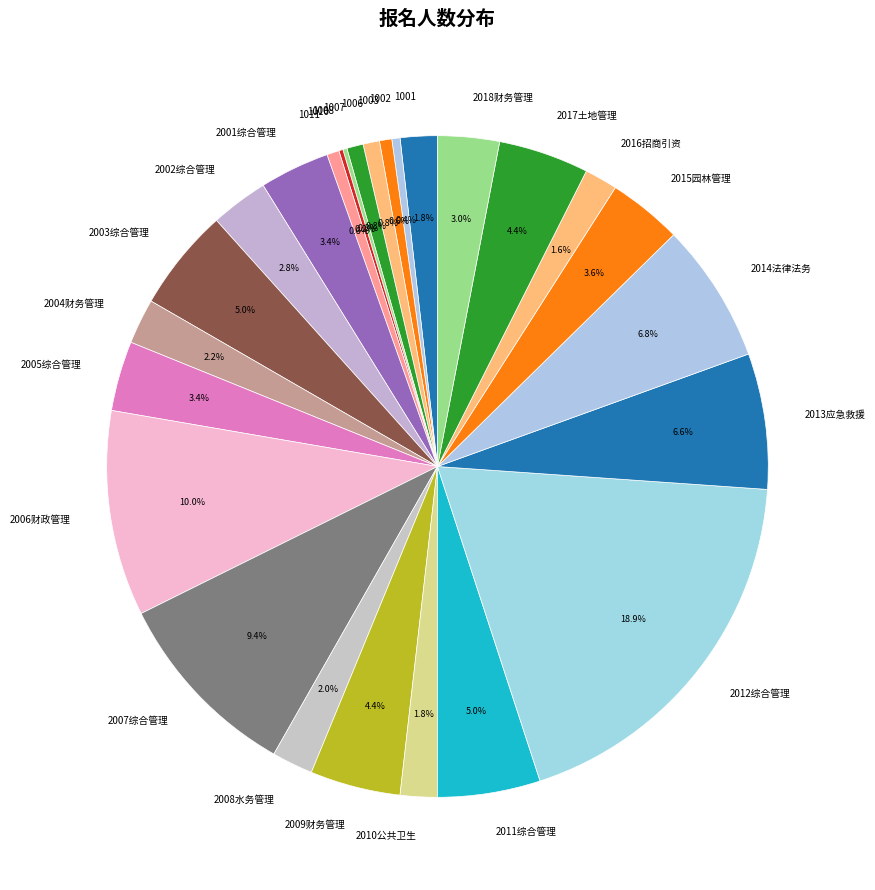

What is the largest slice in the pie chart?

2012综合管理